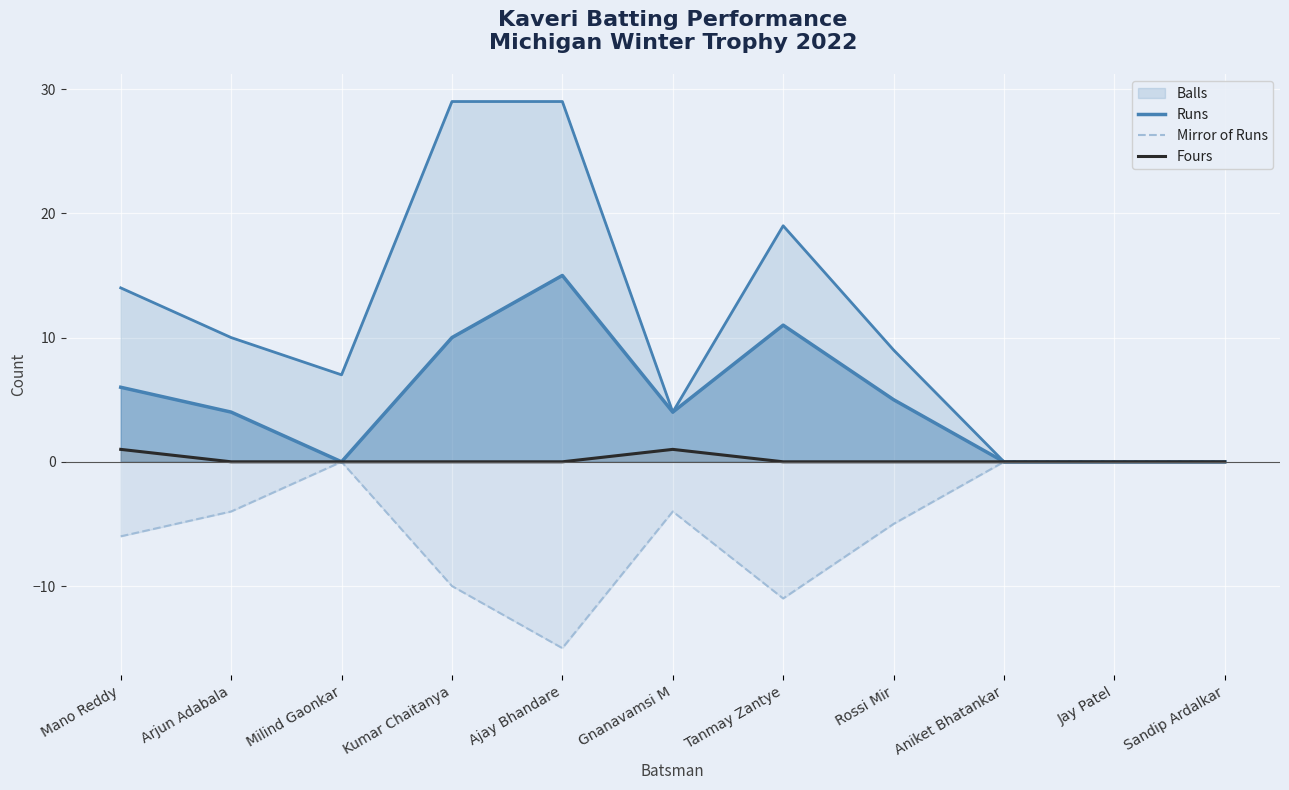

At which label is Fours closest to 0?

Arjun Adabala